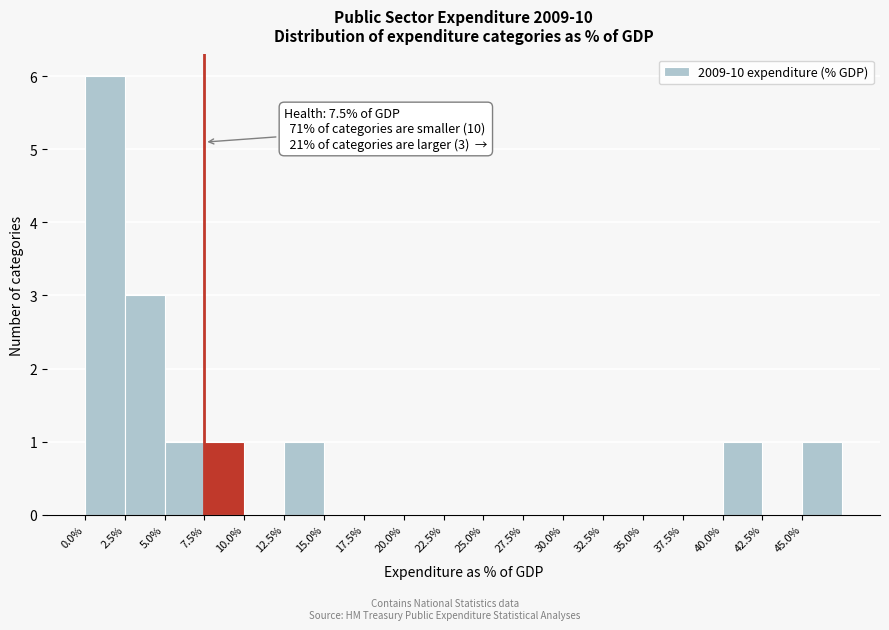

Which range on the x-axis has the tallest bar?

0.0 to 2.5